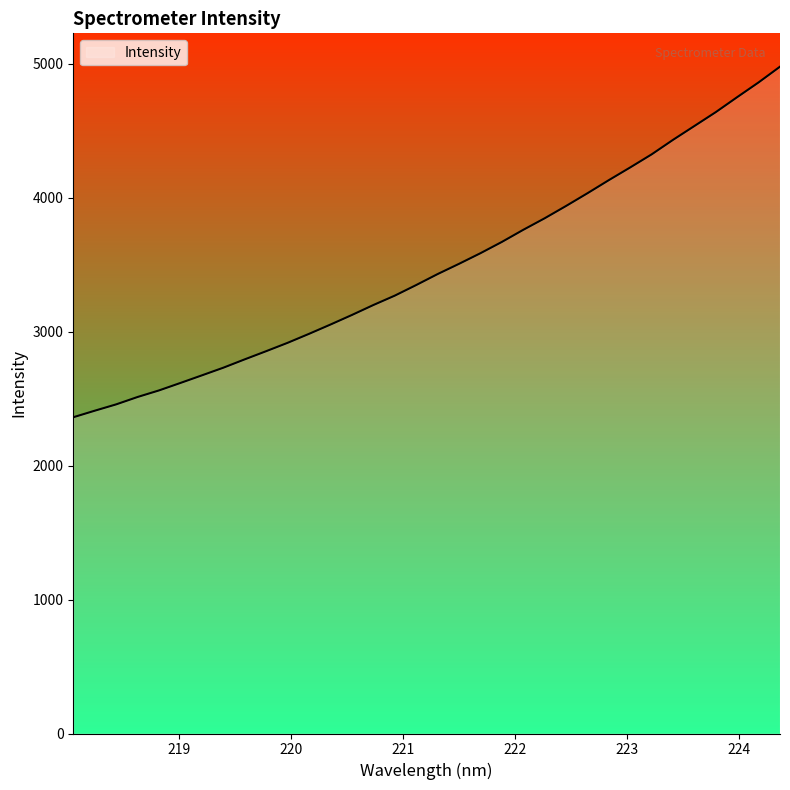

What is the greatest value displayed?

4978.2